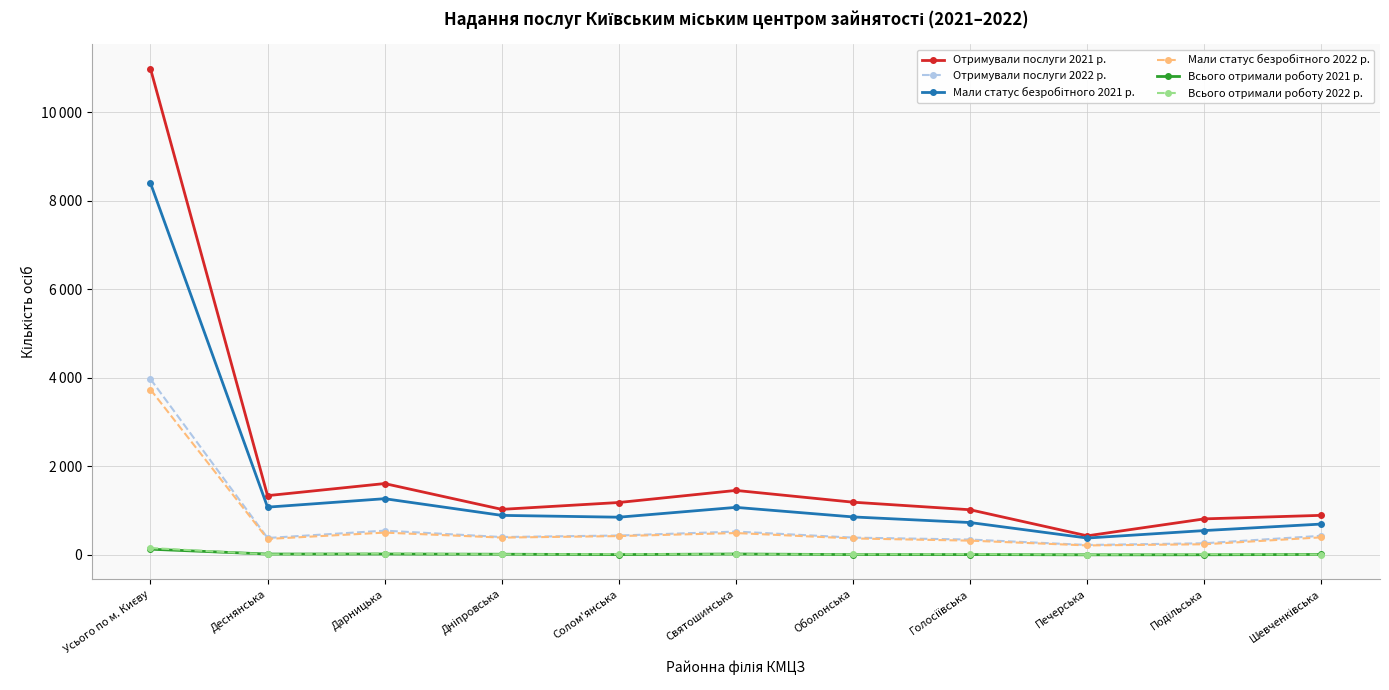

Does the chart have visible grid lines?

Yes